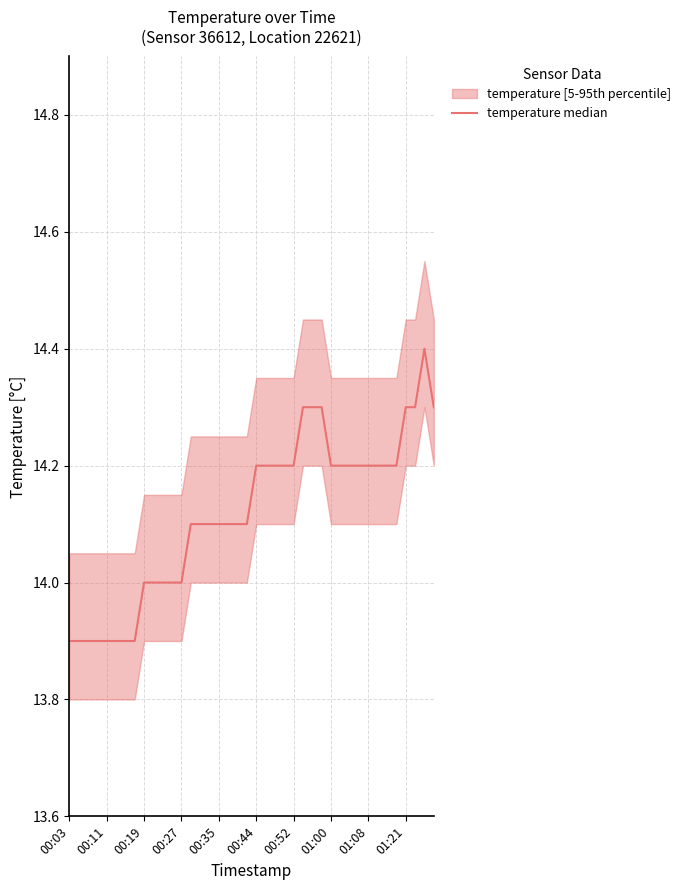

What value does the data have at 38?

14.4